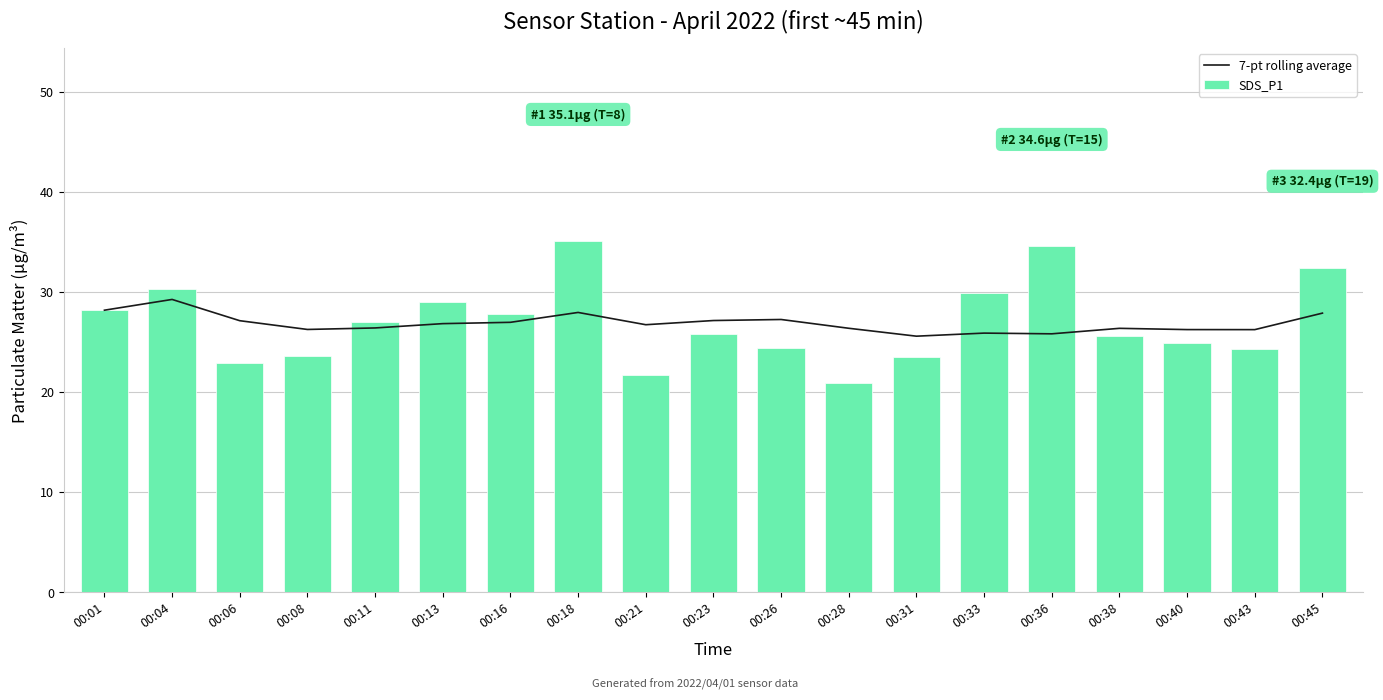

What is the spread (max minus min) of values at 00:38?

0.8